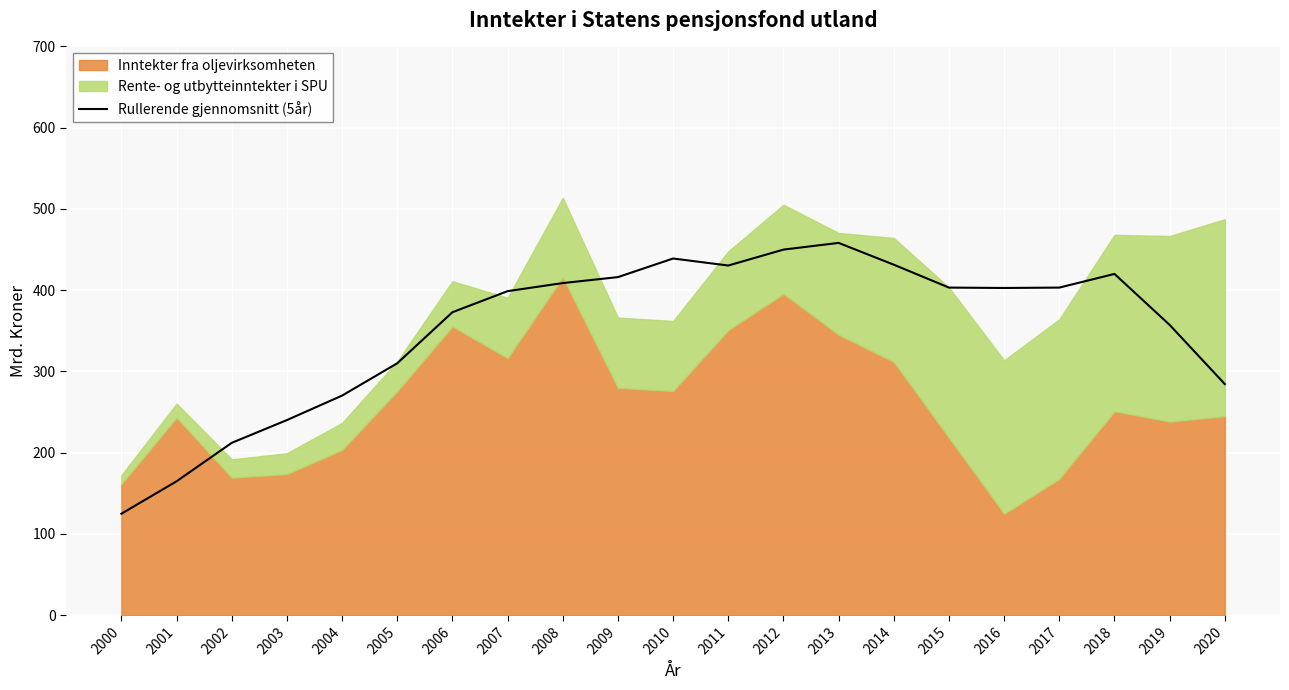

What is the highest value of the Rullerende gjennomsnitt (5år) series?

458.2